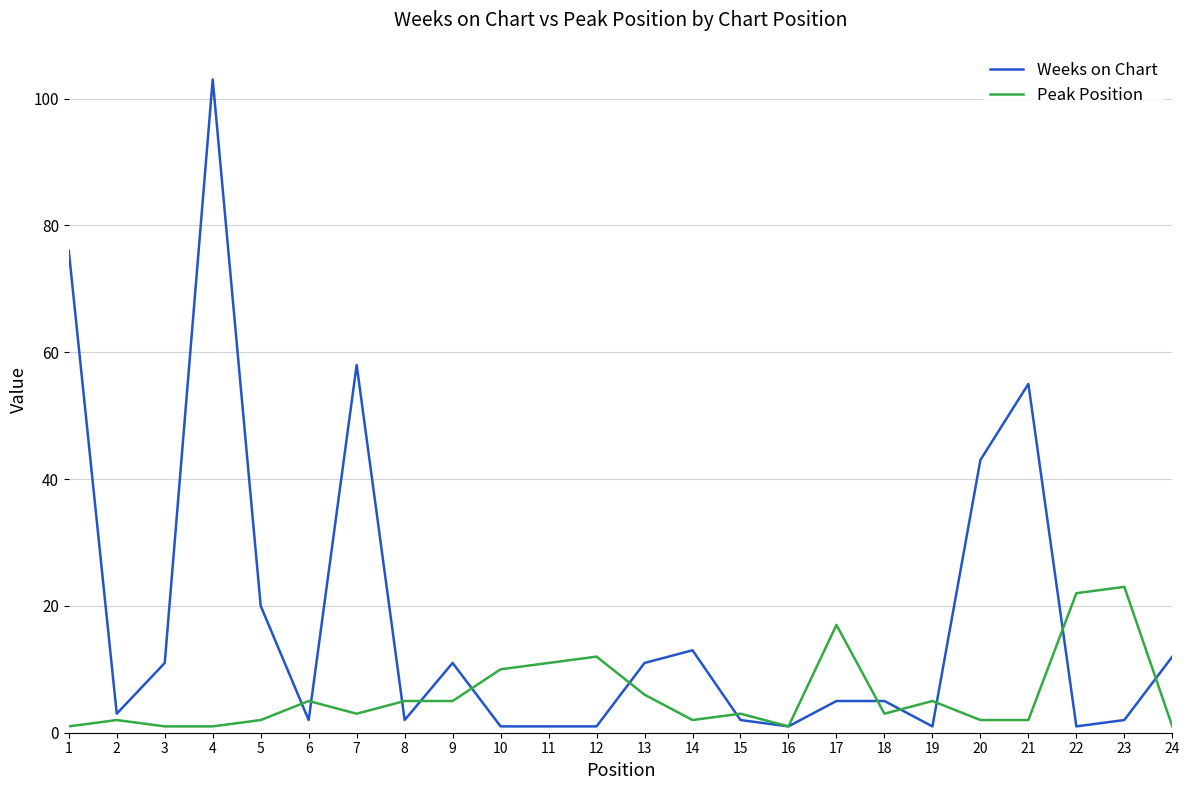

At how many categories does at least one series exceed 6?

17